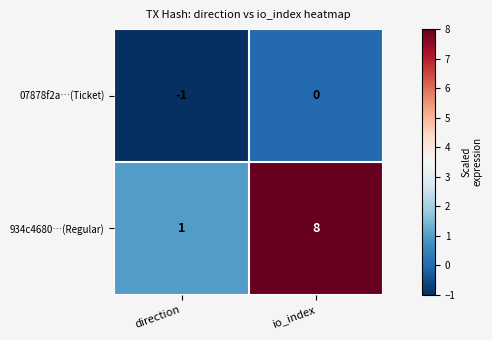

At which category does the chart reach its minimum across all series?

direction